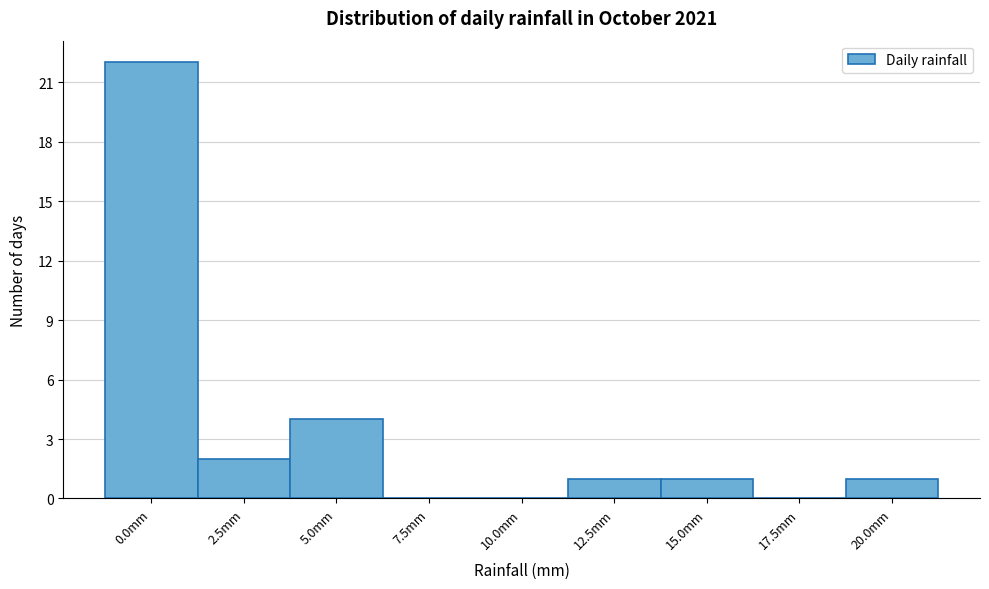

Reading left to right, what are all the values shown in this chart?

0.0mm=22	2.5mm=2	5.0mm=4	7.5mm=0	10.0mm=0	12.5mm=1	15.0mm=1	17.5mm=0	20.0mm=1